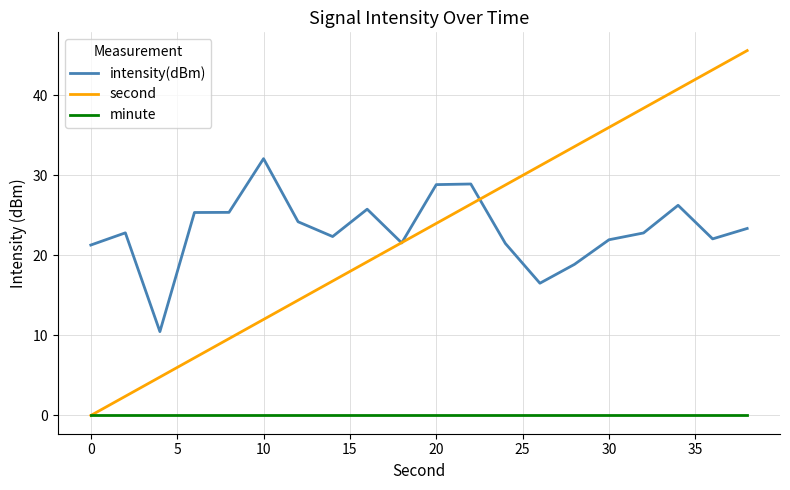

True or false: intensity(dBm) and minute cross at least once.

False